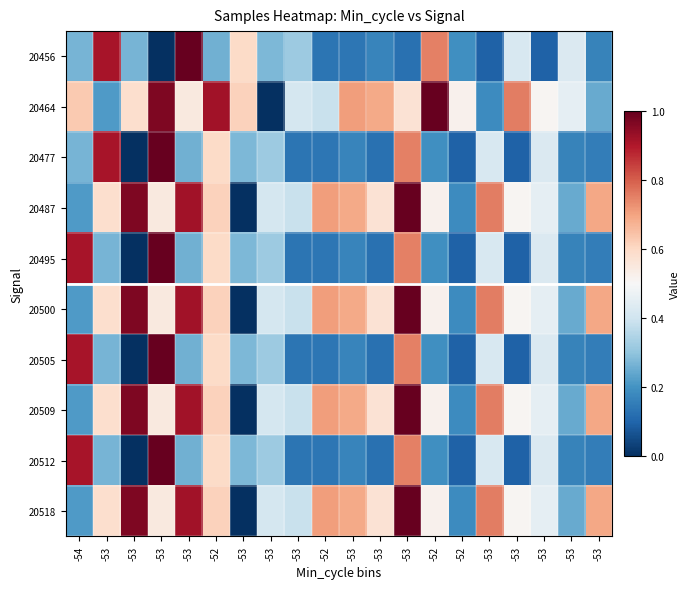

Which series has the largest range (max minus min)?

20456